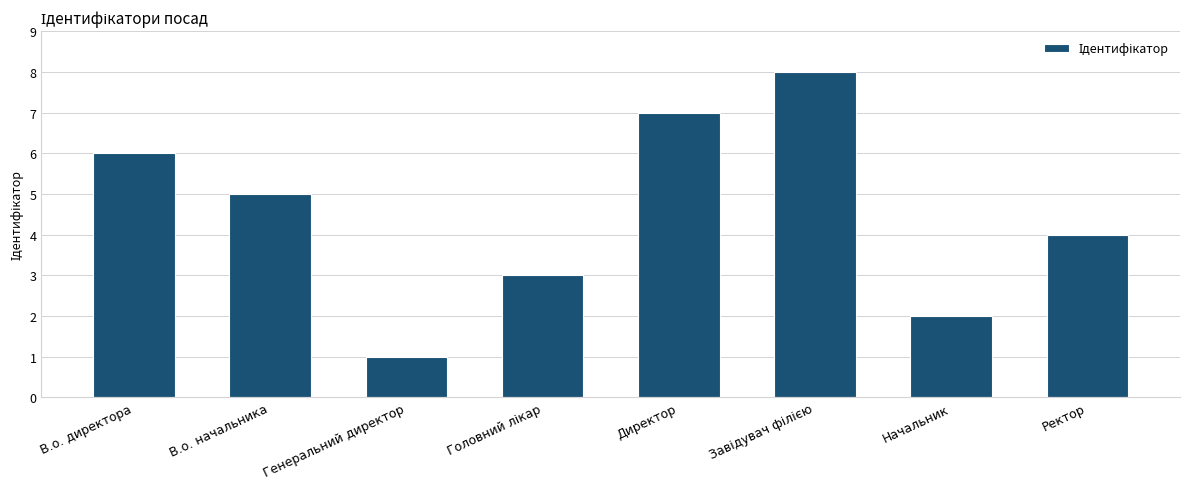

Which label corresponds to the smallest value in the chart?

Генеральний директор